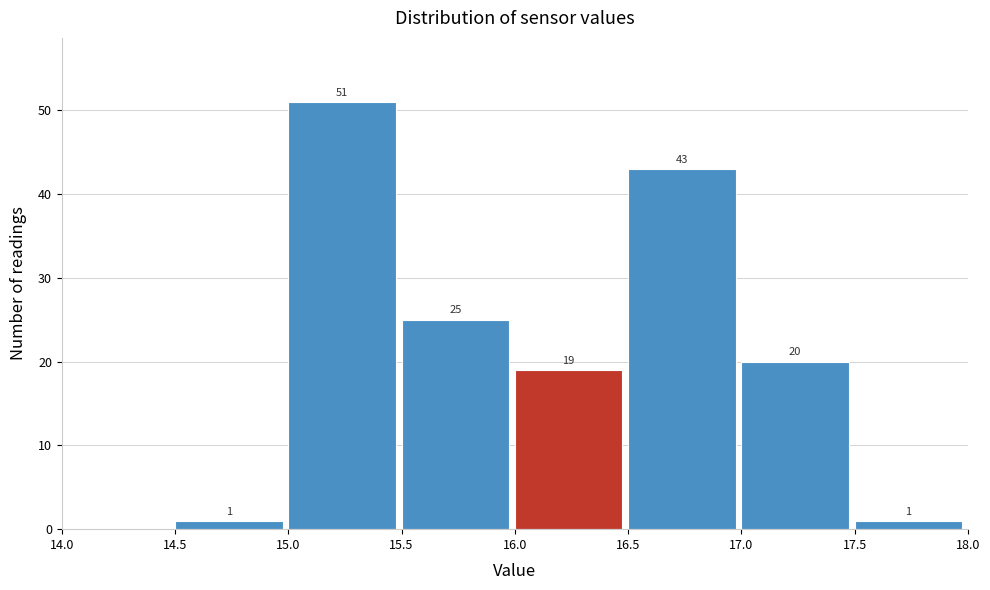

Which range on the x-axis has the tallest bar?

15.0 to 15.5